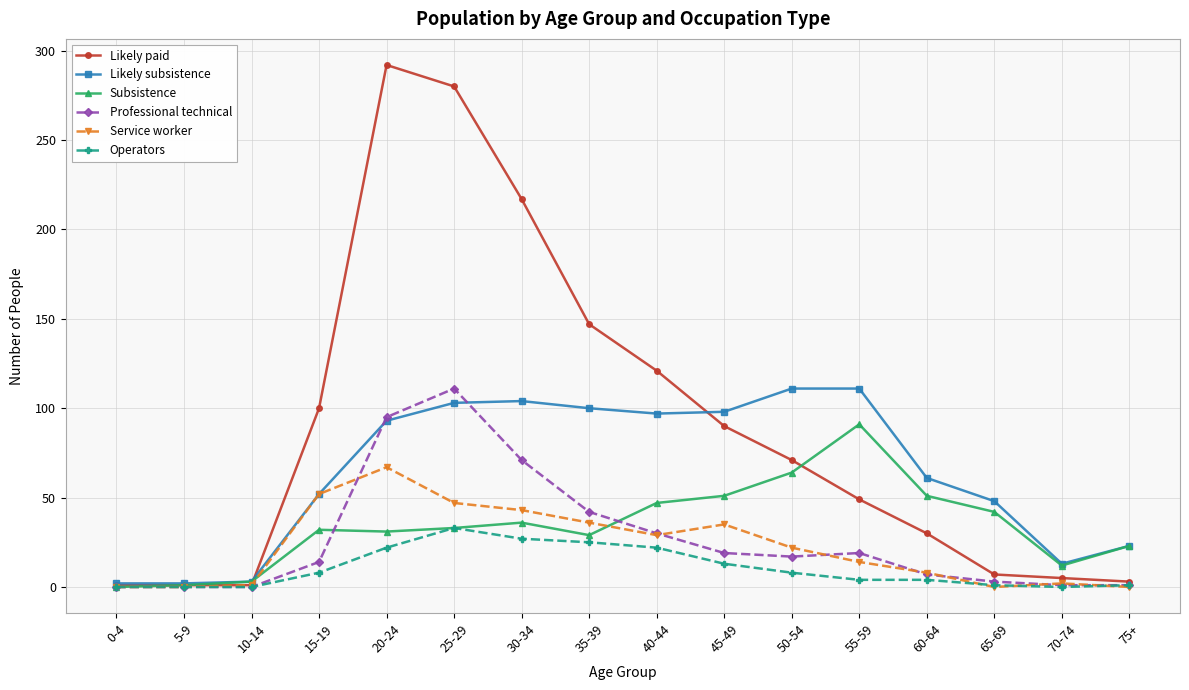

True or false: Likely paid has more than 2 points higher than both neighbors.

False